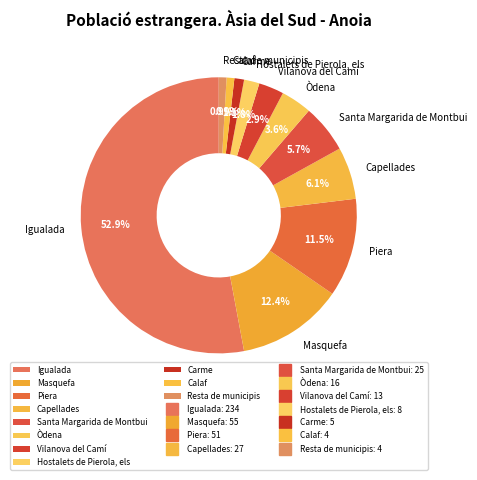

What percentage do Igualada and Òdena together represent?

56.6%